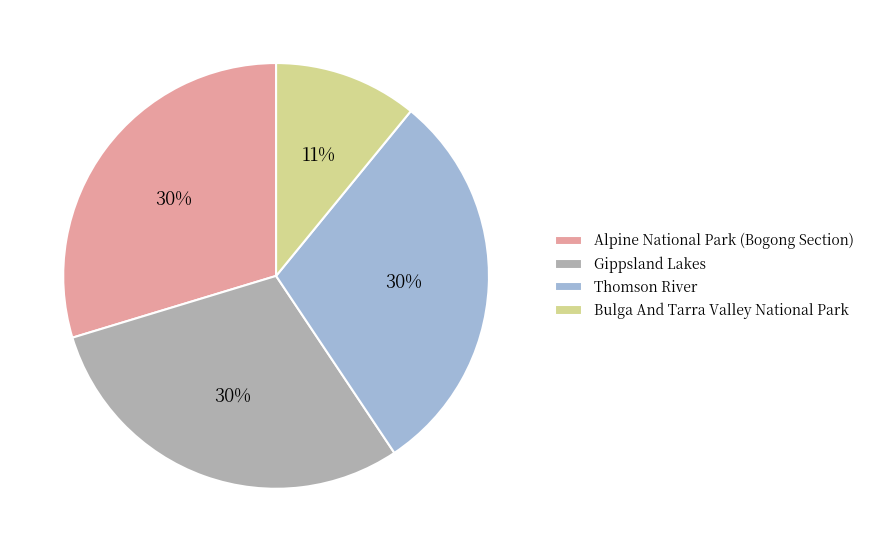

To the nearest percent, what portion does Thomson River represent?

30%